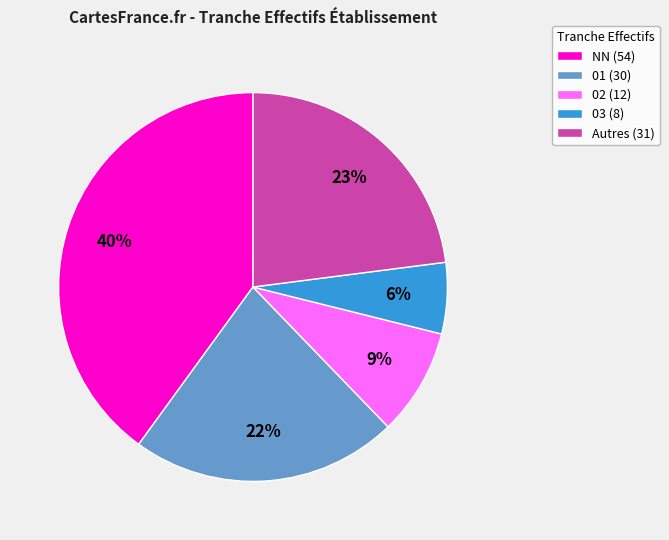

What is the smallest slice in the pie chart?

03 (8)